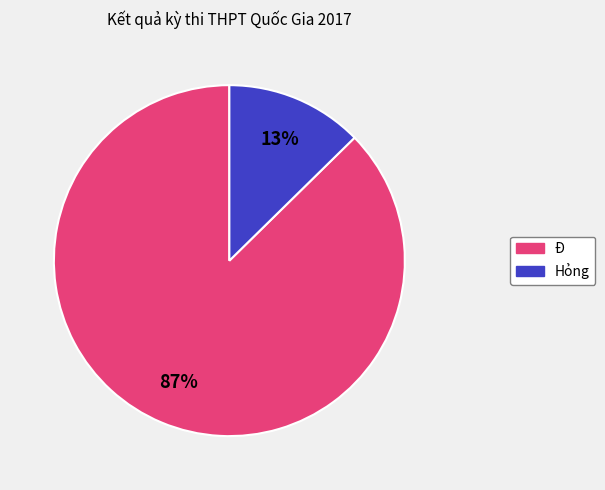

How many segments does this pie chart have?

2